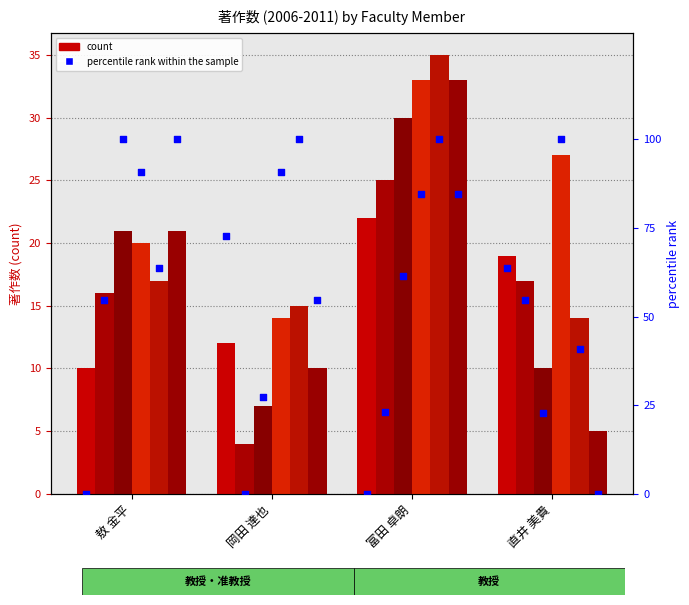

Which series reaches the maximum Y coordinate?

著作(2010)